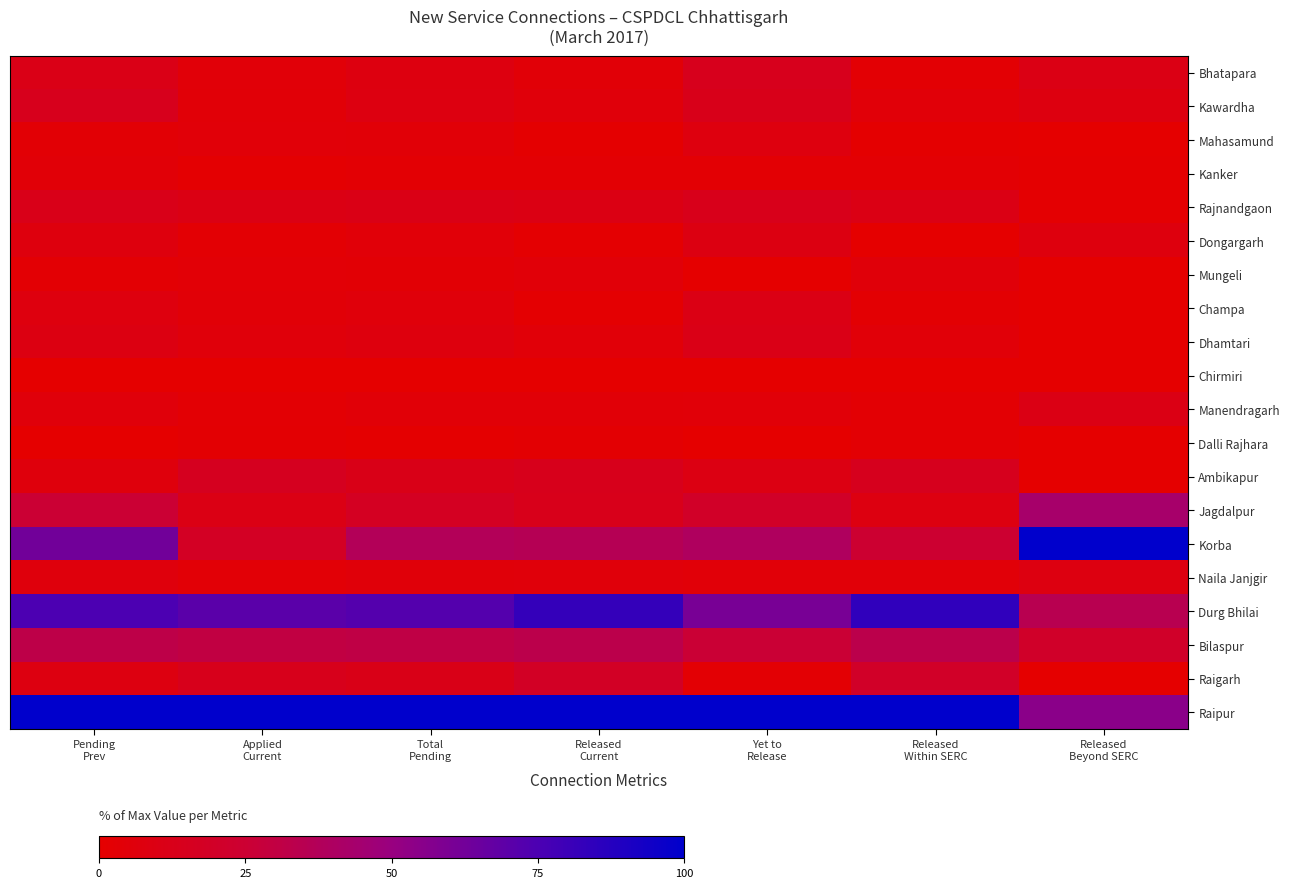

Which series has the widest spread of values?

Korba